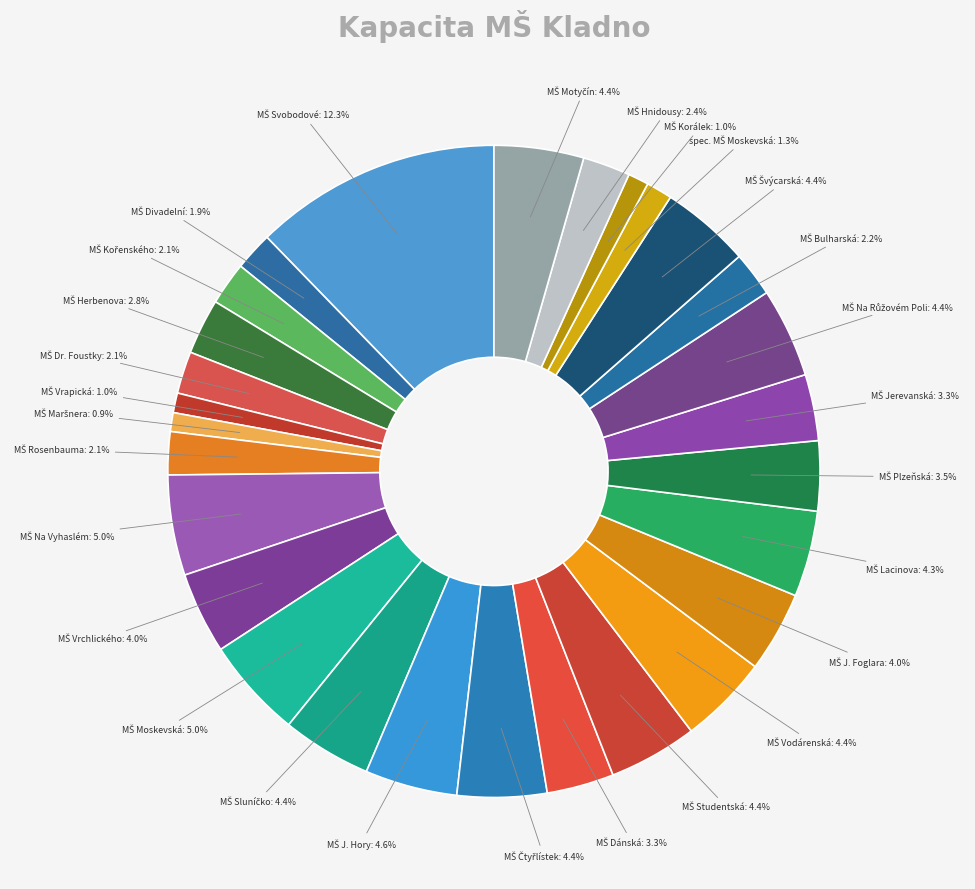

Is there a majority slice in this chart?

No